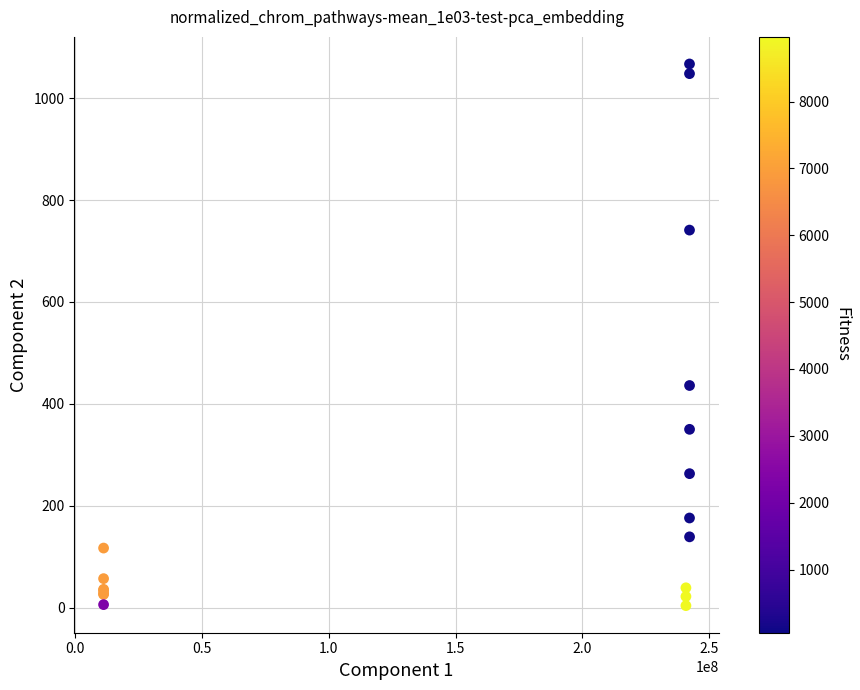

What Y value in the scatter plot is closest to 535?

436